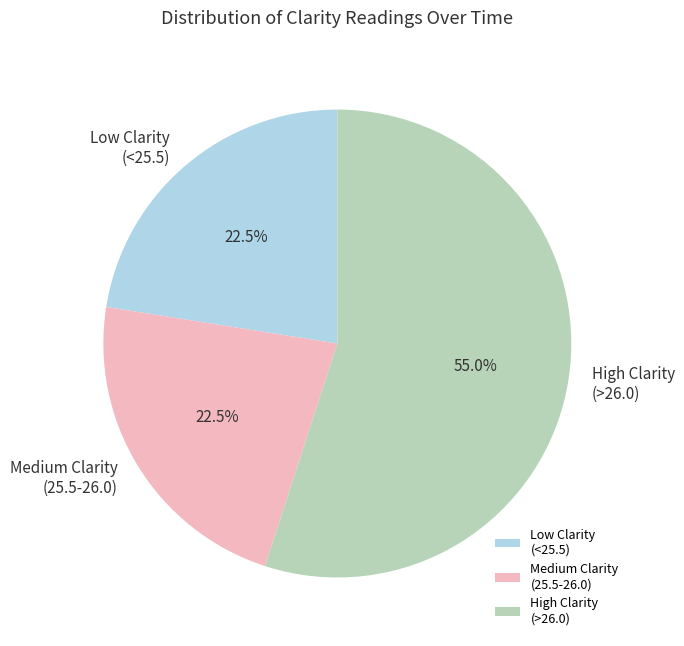

Do Low Clarity (<25.5) and Medium Clarity (25.5-26.0) together represent more than half of the pie?

No